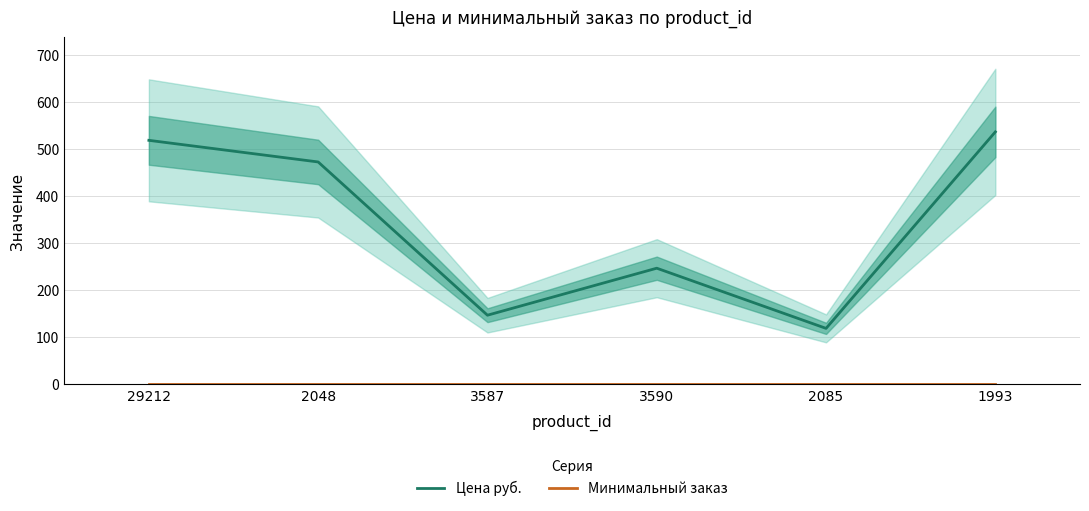

What is the lowest value of the Минимальный заказ series?

1